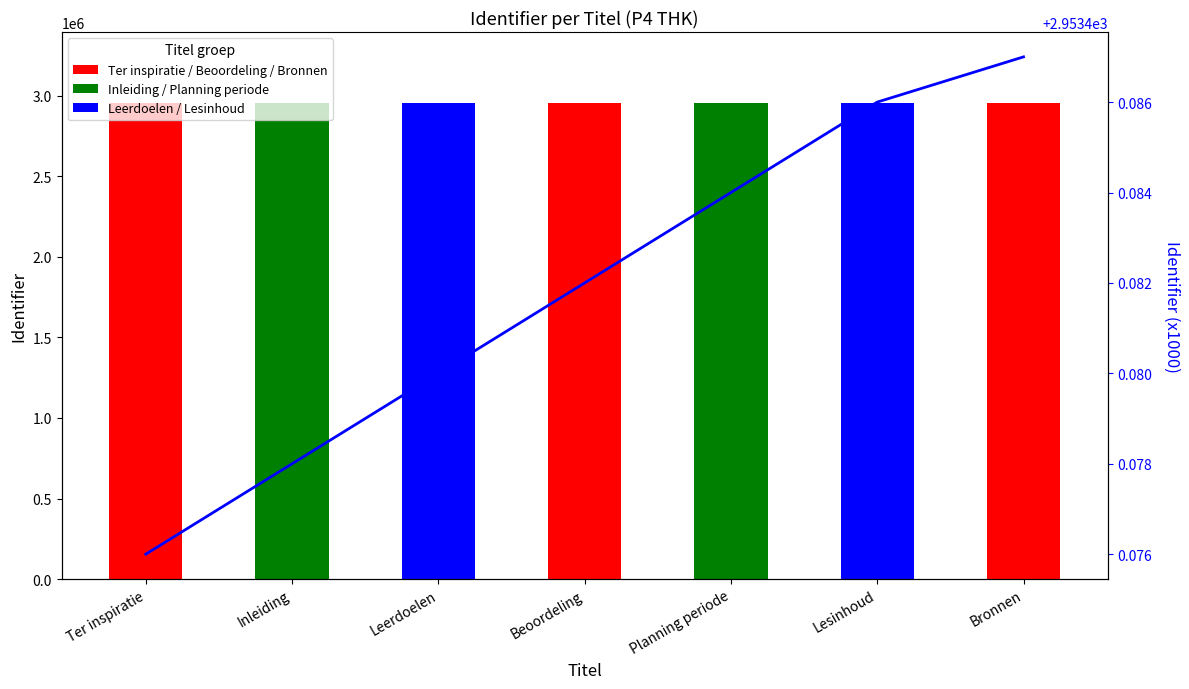

At how many categories does at least one series exceed 1035977?

7